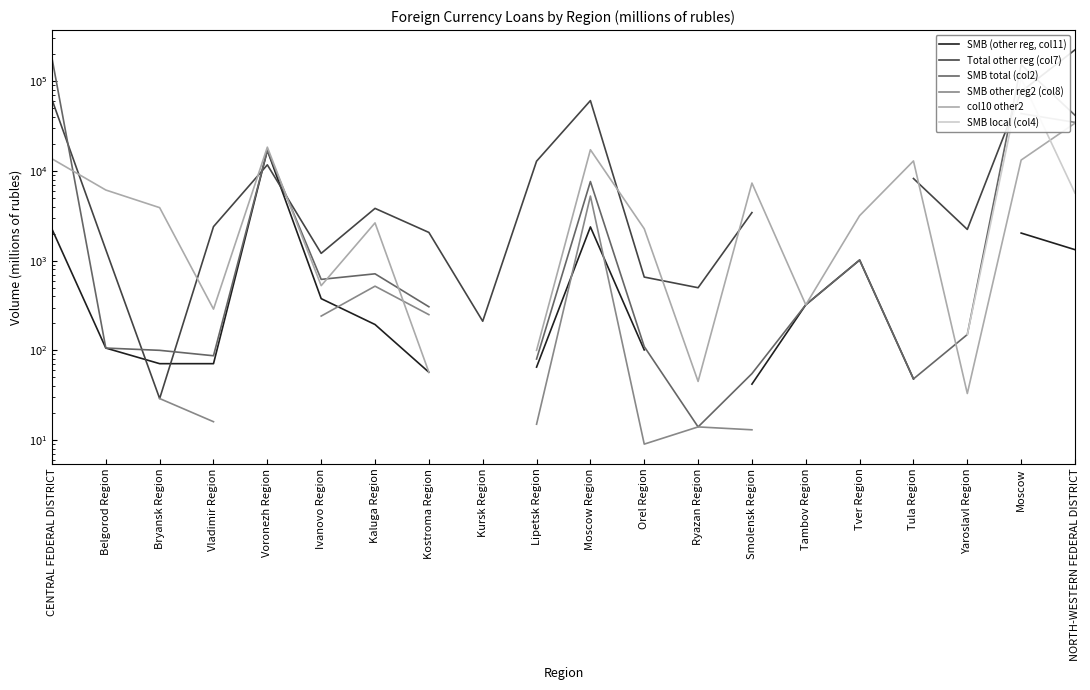

True or false: SMB local (col4) has more than 1 interior local peaks.

False